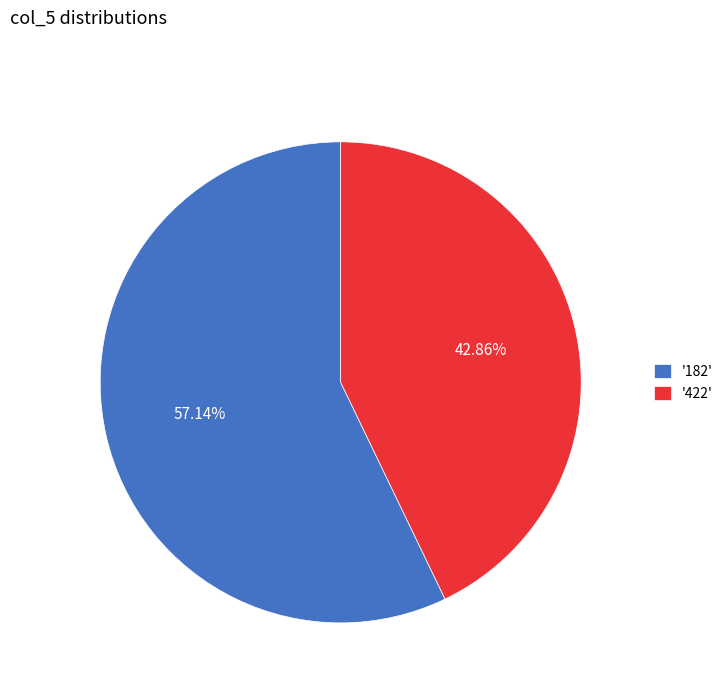

What is the ratio of the value at '182' to the value at '422'?

1.3